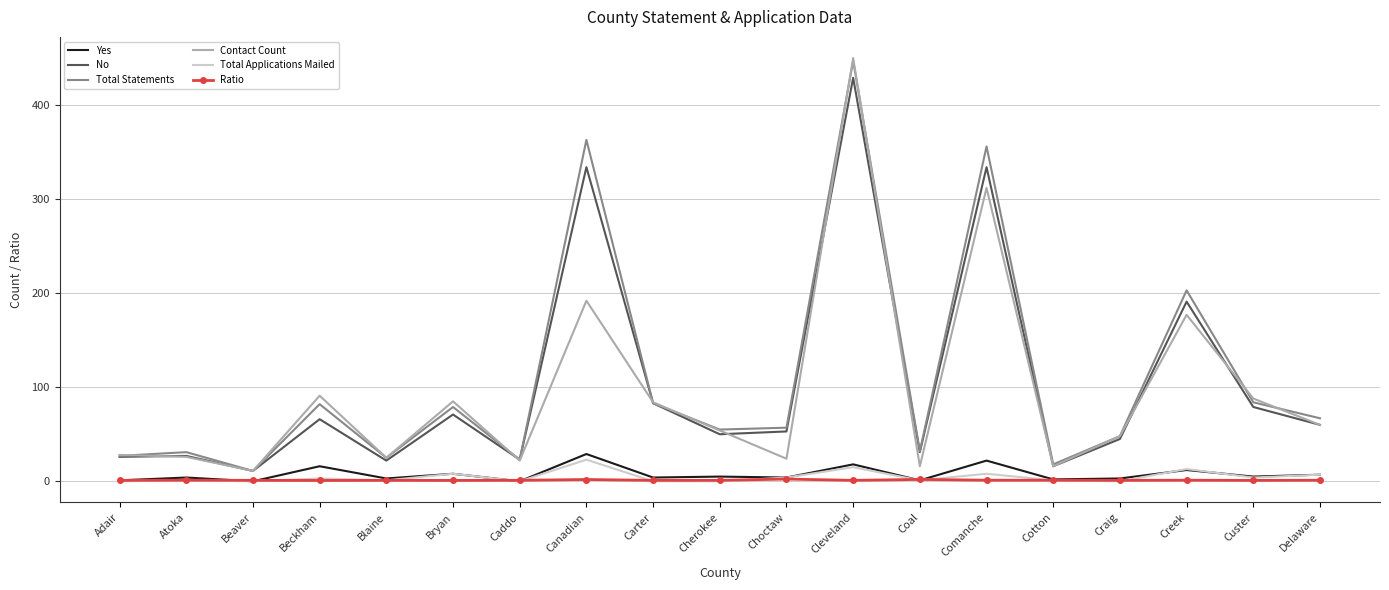

True or false: Yes and No intersect in this chart.

False